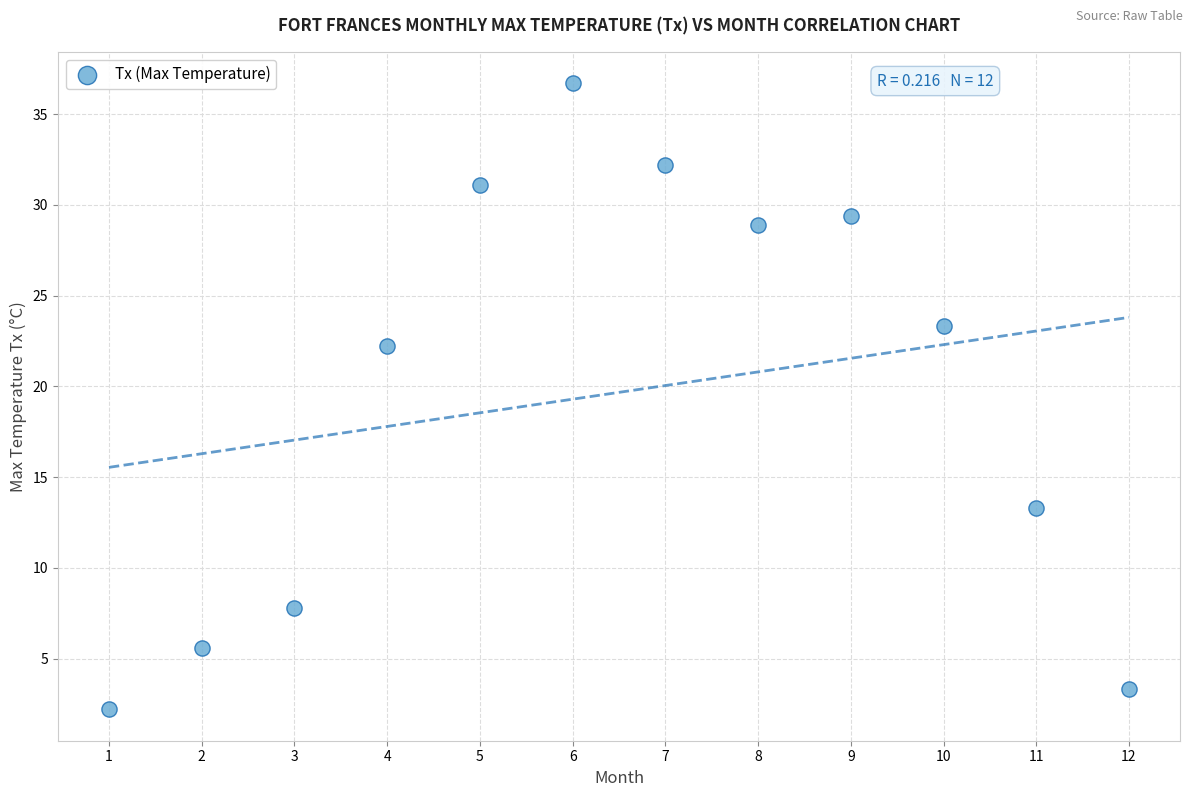

What is the average X value?

6.5